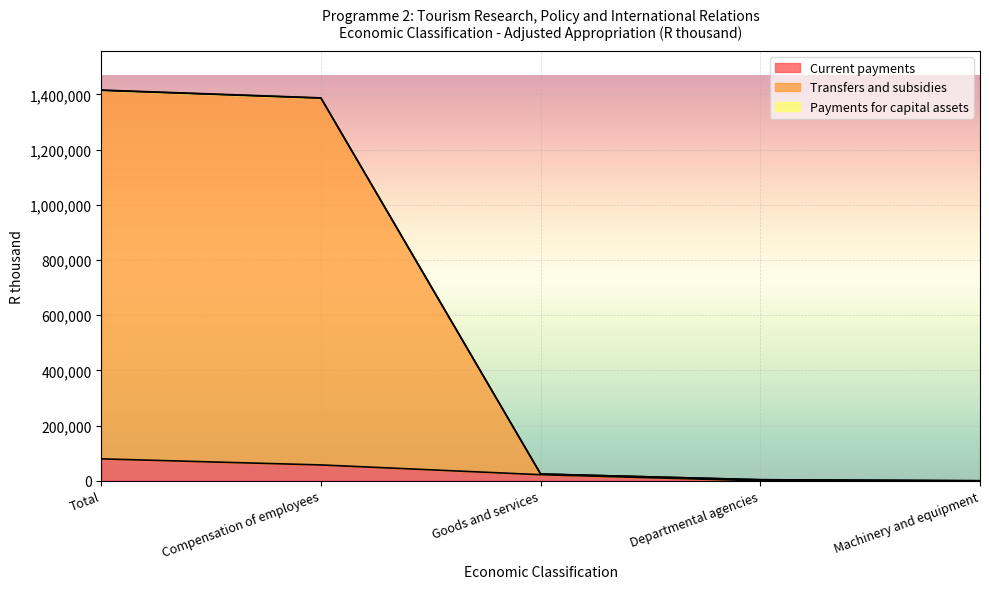

Reading left to right, list all the values displayed in this chart.

Current payments: Total=79360	Compensation of employees=57377	Goods and services=21983	Departmental agencies=0	Machinery and equipment=0
Transfers and subsidies: Total=1415983	Compensation of employees=1387682	Goods and services=24485	Departmental agencies=3816	Machinery and equipment=0
Payments for capital assets: Total=1414884	Compensation of employees=1386583	Goods and services=24485	Departmental agencies=3816	Machinery and equipment=0